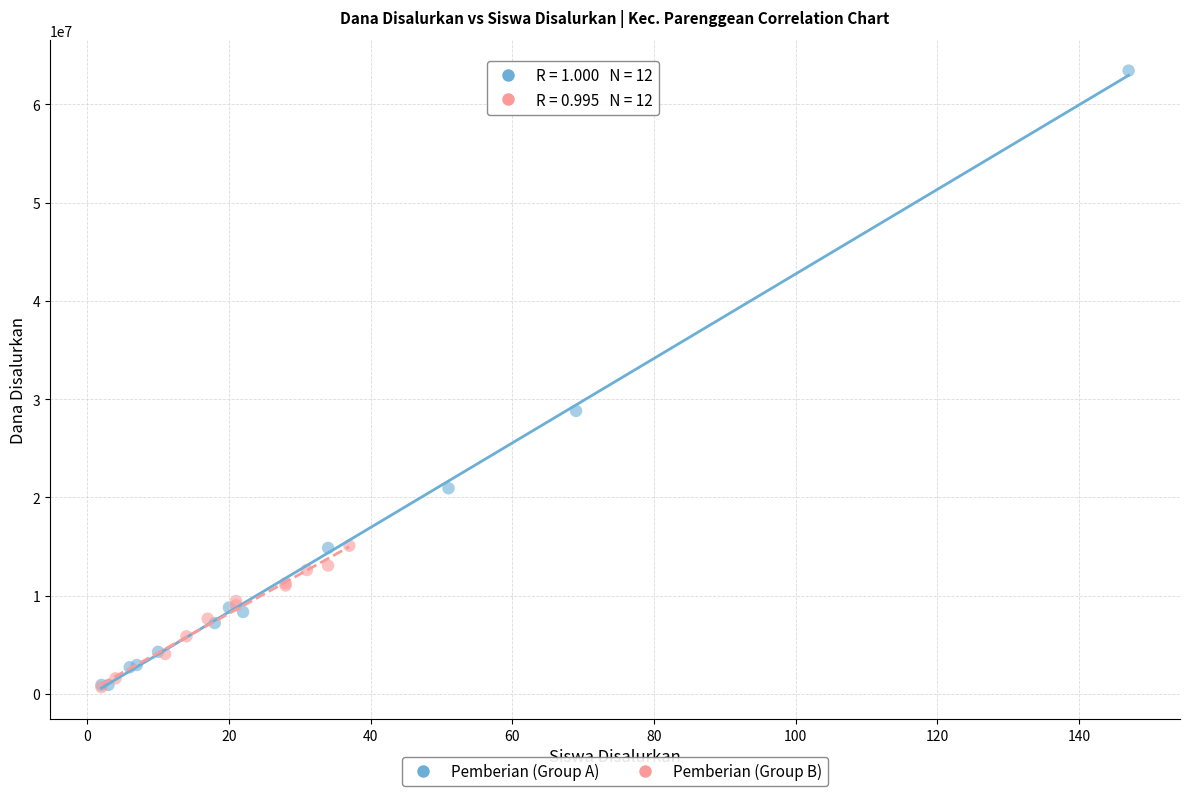

Which series has the widest spread of Y values?

Pemberian (Group A)